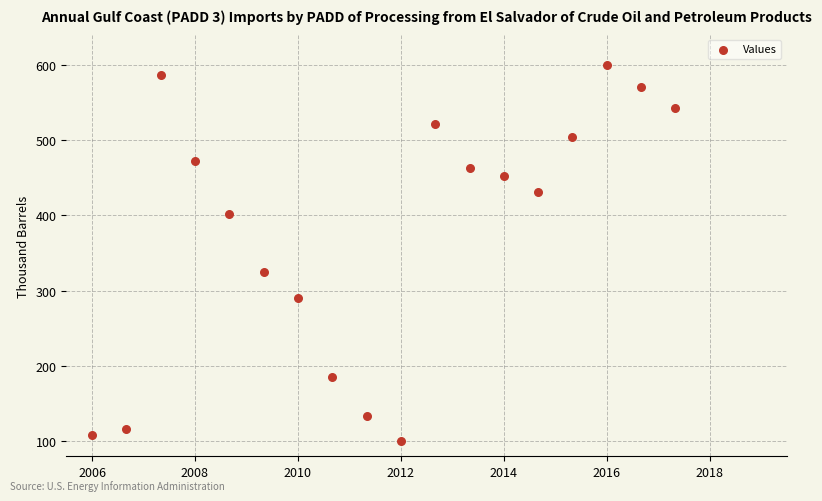

What Y value in the scatter plot is closest to 350?

324.1